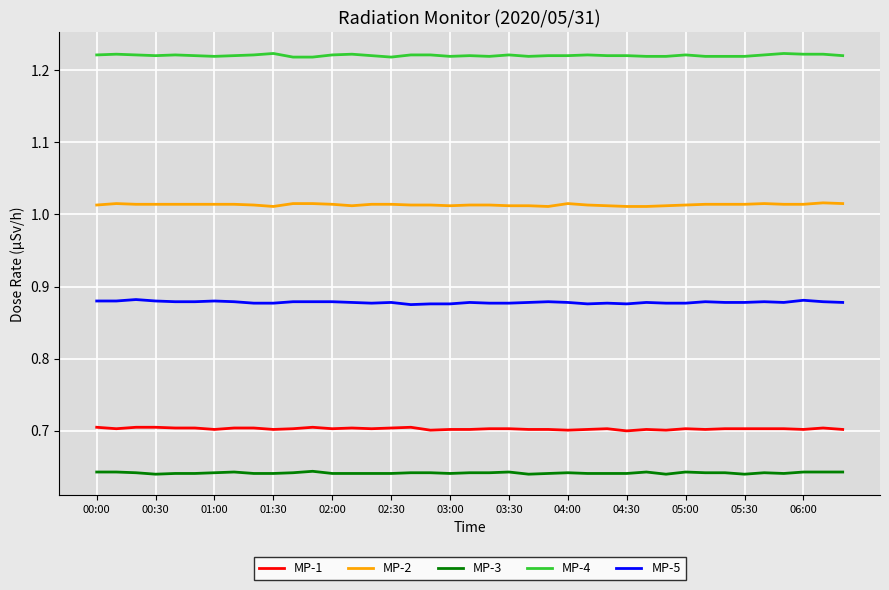

Which series has the largest total across all categories?

MP-4